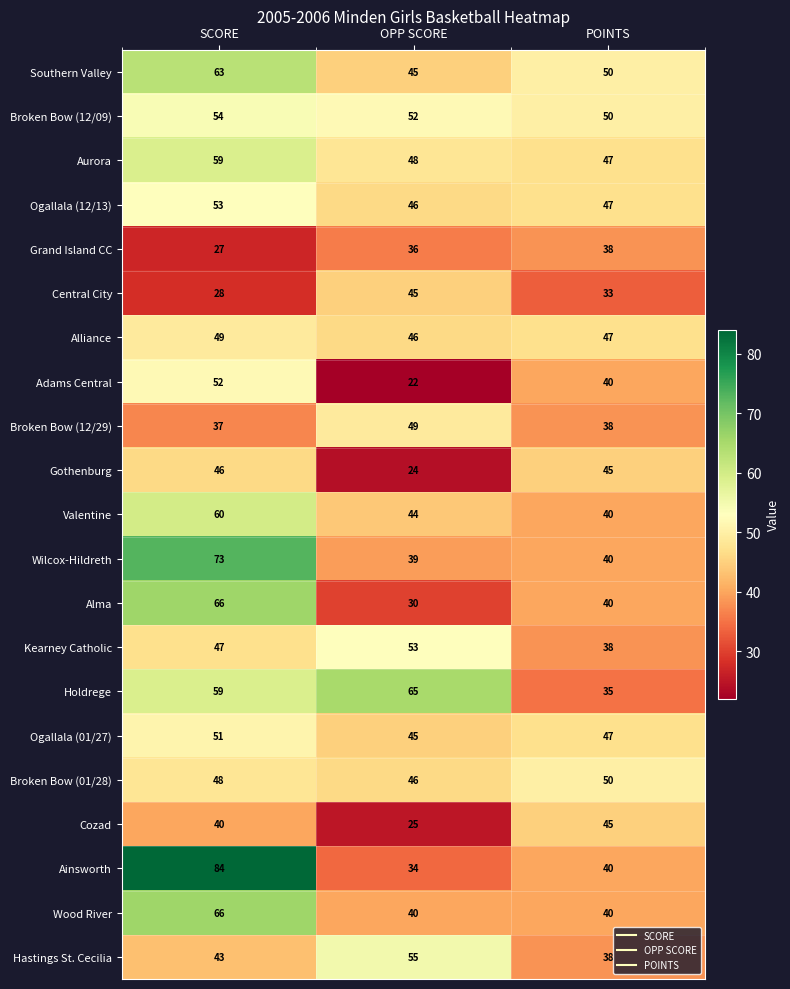

Which series has the largest total across all categories?

Holdrege